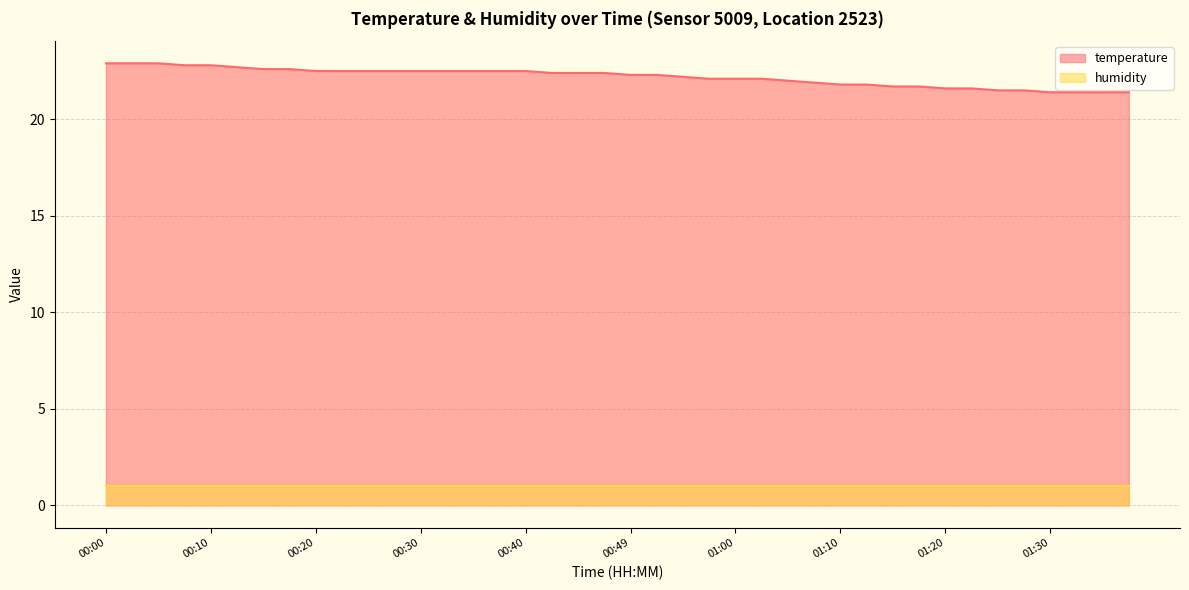

What is the difference between the highest and lowest values at 00:00?

21.9